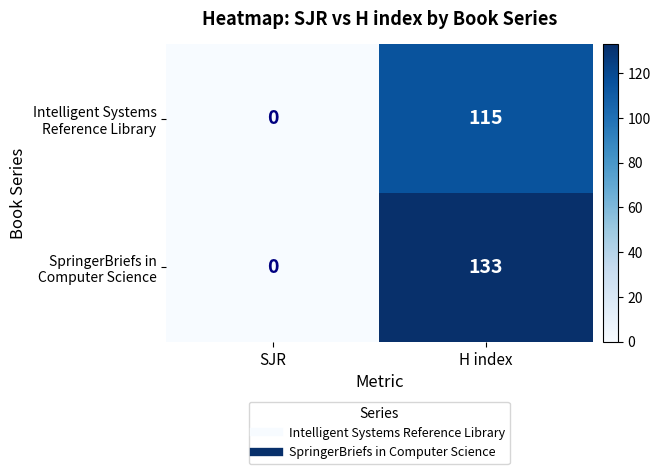

Which label corresponds to the smallest value in the chart?

SJR